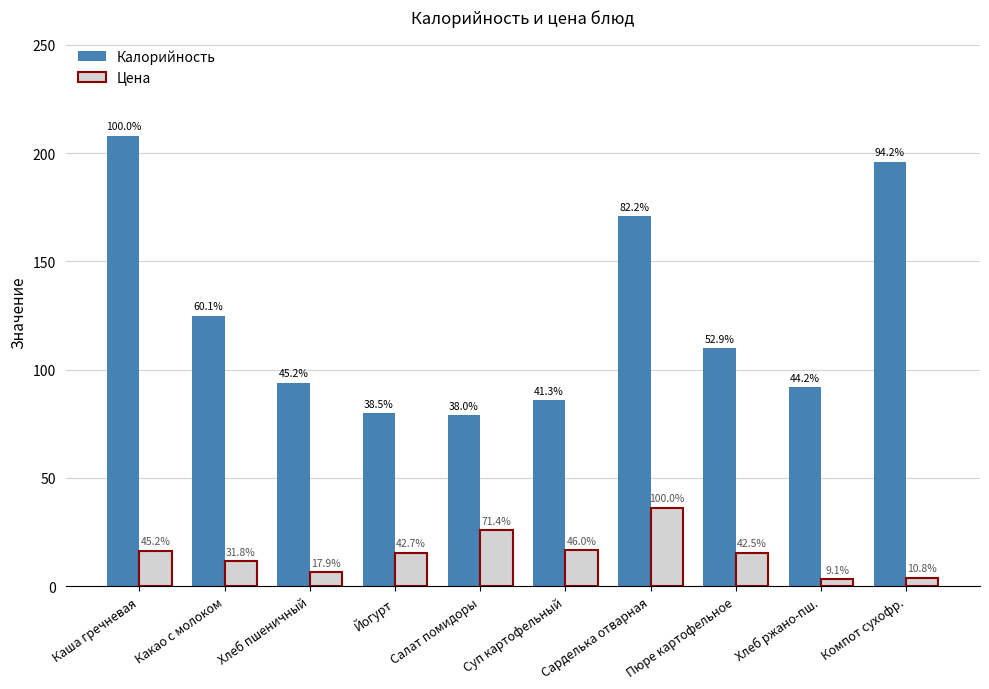

Reading left to right, what are all the values shown in this chart?

Калорийность: Каша гречневая=208.0	Какао с молоком=125.0	Хлеб пшеничный=94.0	Йогурт=80.0	Салат помидоры=79.0	Суп картофельный=86.0	Сарделька отварная=171.0	Пюре картофельное=110.0	Хлеб ржано-пш.=92.0	Компот сухофр.=196.0
Цена: Каша гречневая=16.4	Какао с молоком=11.5	Хлеб пшеничный=6.5	Йогурт=15.5	Салат помидоры=25.9	Суп картофельный=16.7	Сарделька отварная=36.3	Пюре картофельное=15.5	Хлеб ржано-пш.=3.3	Компот сухофр.=3.9